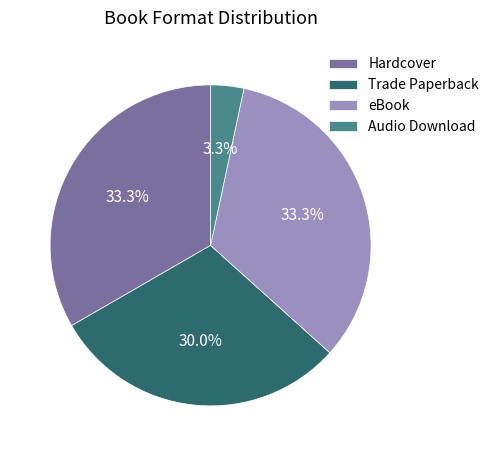

Count the number of slices in the pie.

4